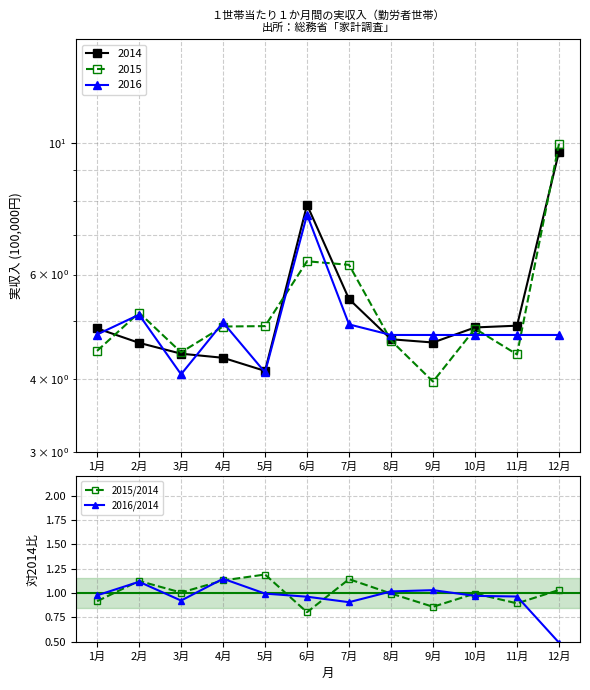

Where do 2015/2014 and 2016/2014 first cross each other?

1月 and 2月